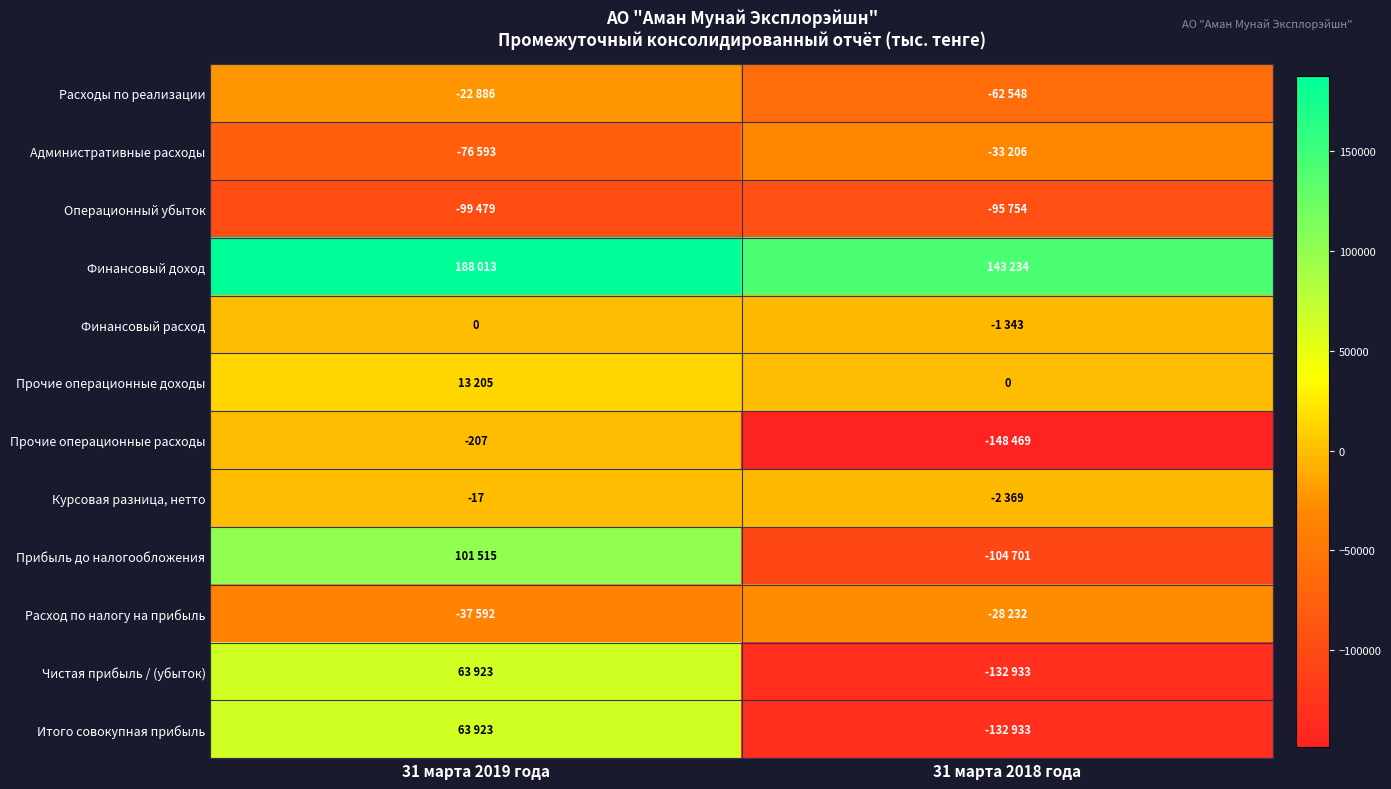

Rank the series at 31 марта 2019 года from highest to lowest value.

Финансовый доход, Прибыль до налогообложения, Чистая прибыль / (убыток), Итого совокупная прибыль, Прочие операционные доходы, Финансовый расход, Курсовая разница, нетто, Прочие операционные расходы, Расходы по реализации, Расход по налогу на прибыль, Административные расходы, Операционный убыток